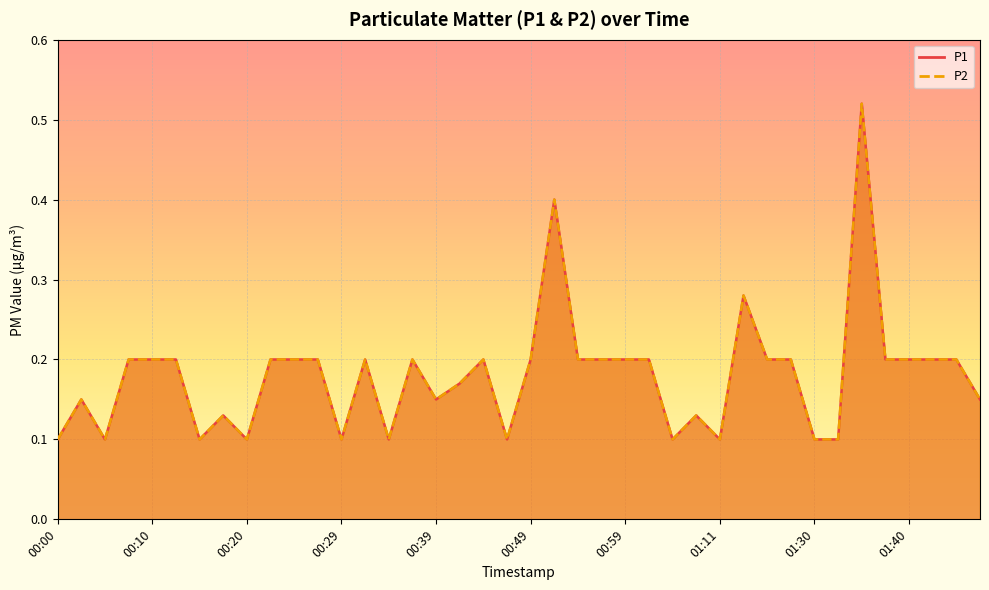

How many series are shown in this chart?

2